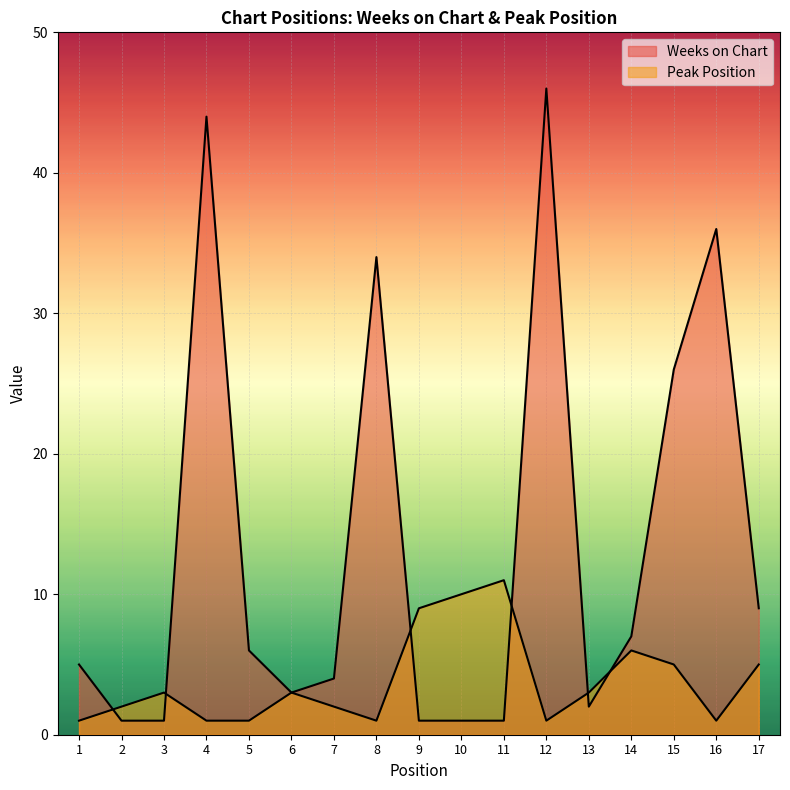

Where does the Weeks on Chart series first go above 5?

4